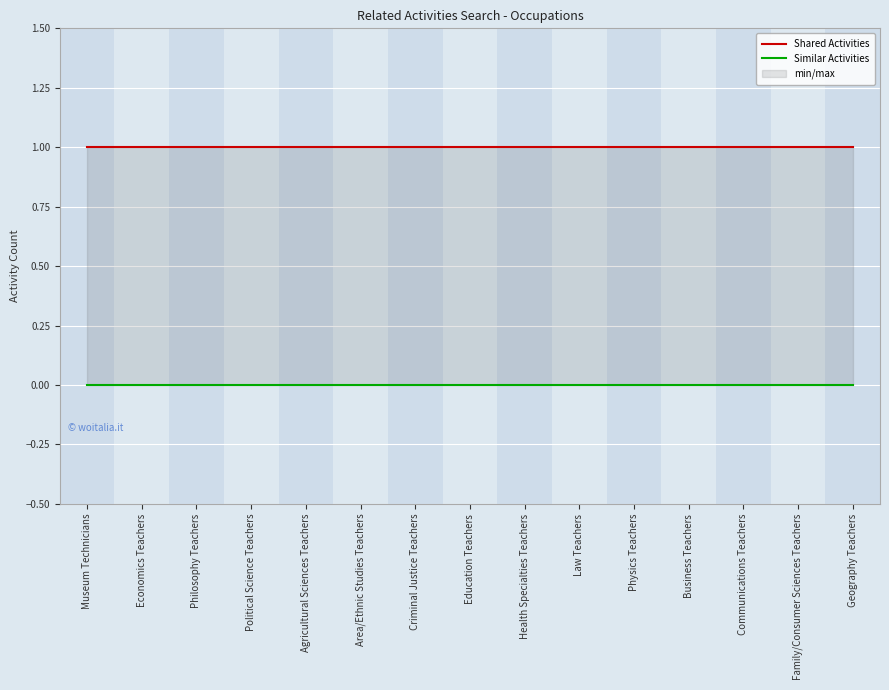

What is the approximate value of Shared Activities at Health Specialties Teachers?

1